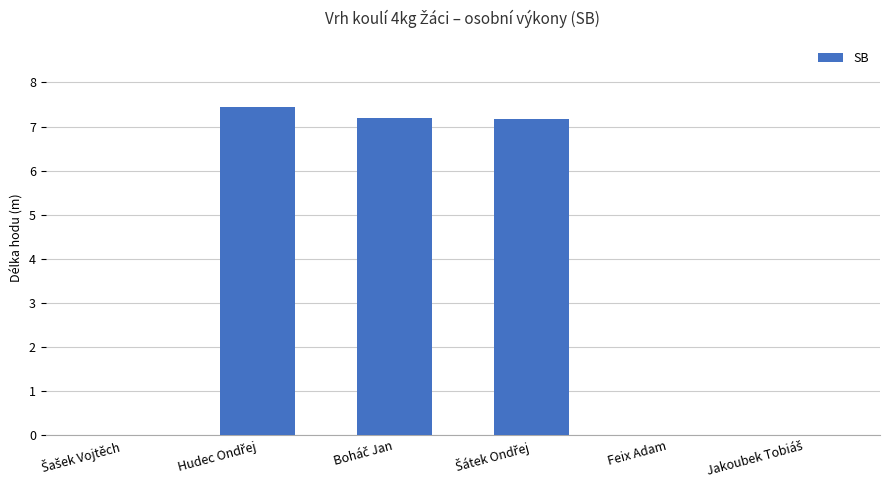

What is the sum of all values?

21.8